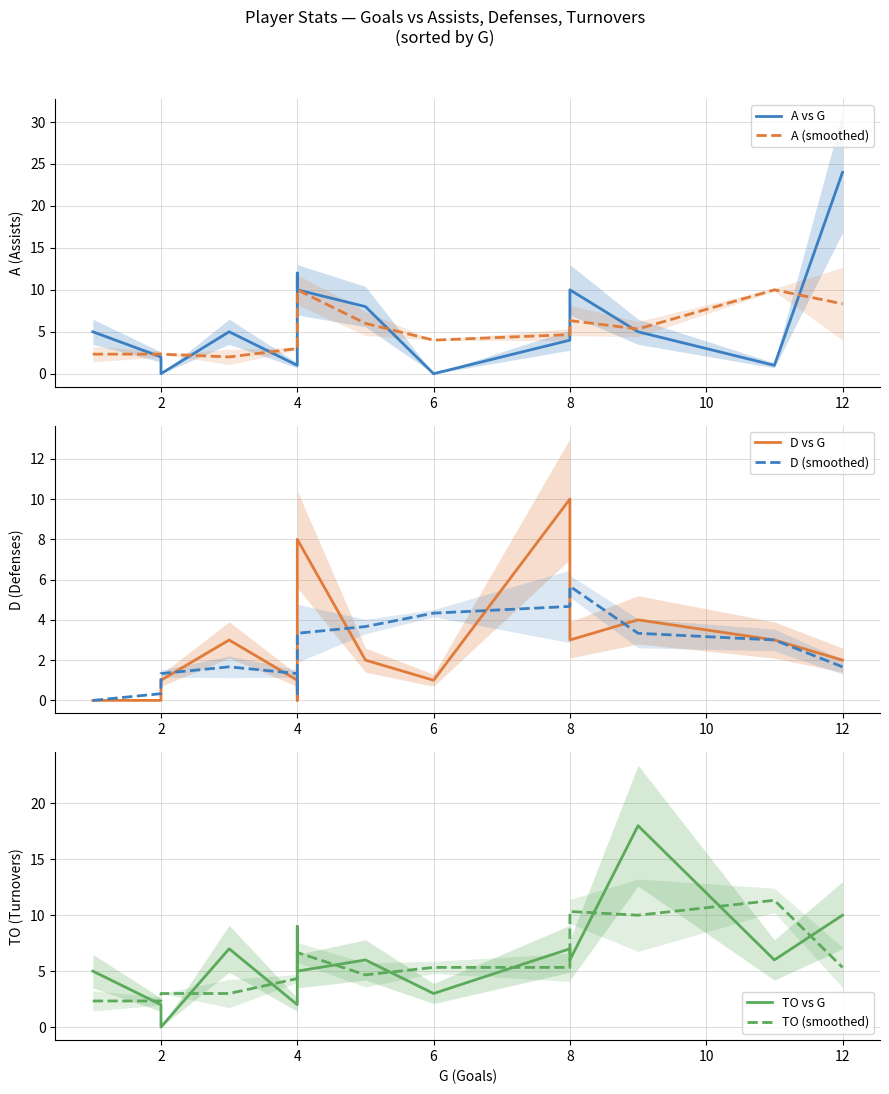

Which series has the largest total across all categories?

A vs G